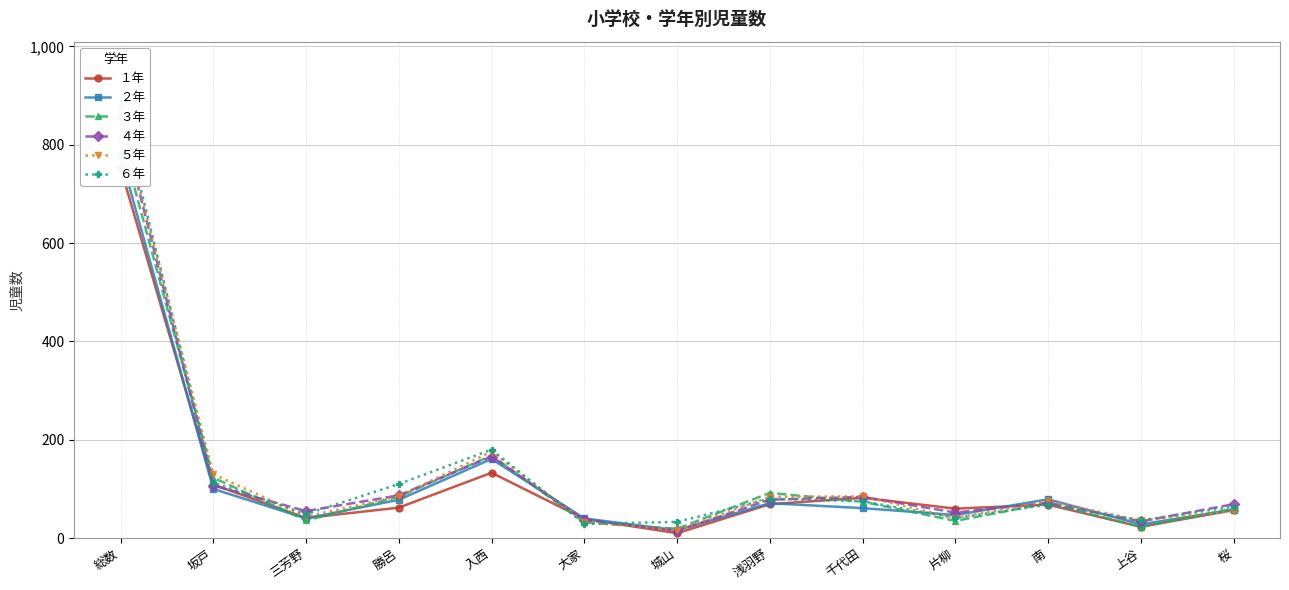

Which category has the highest value in the ６年 series?

総数